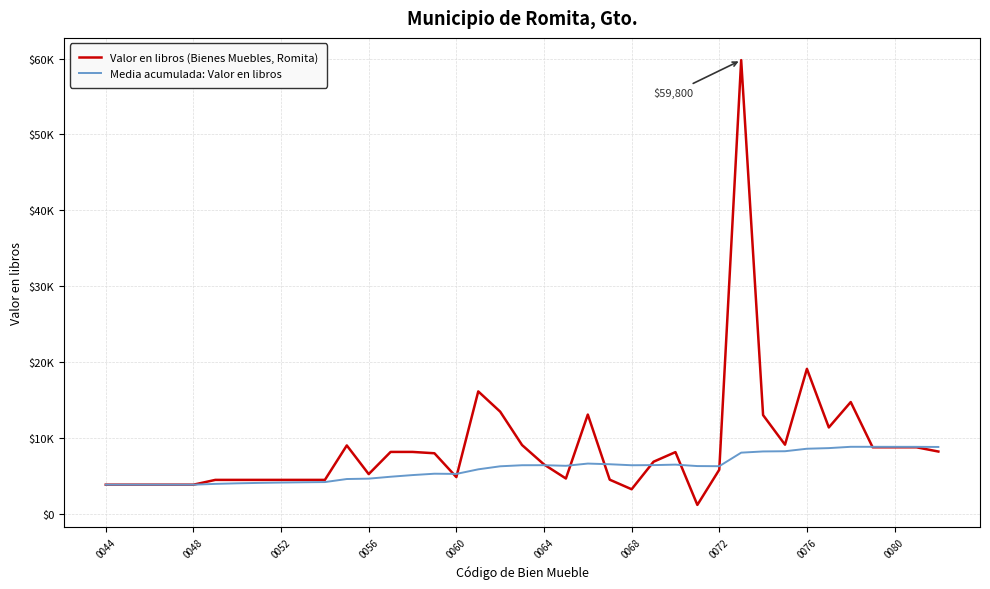

After their last crossing, which series has the higher values: Valor en libros (Bienes Muebles, Romita) or Media acumulada: Valor en libros?

Media acumulada: Valor en libros